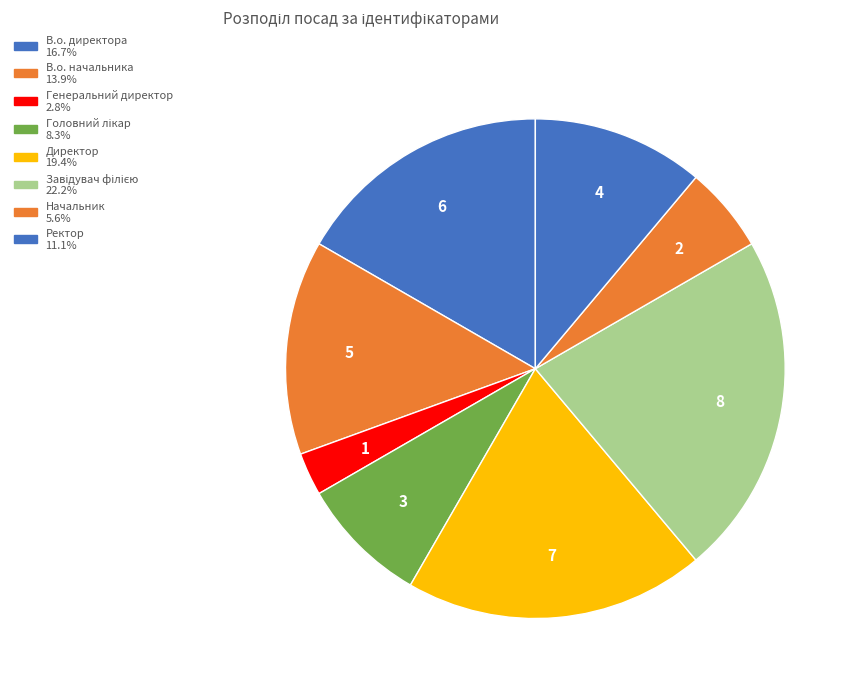

True or false: Ректор accounts for 2% of the total.

False